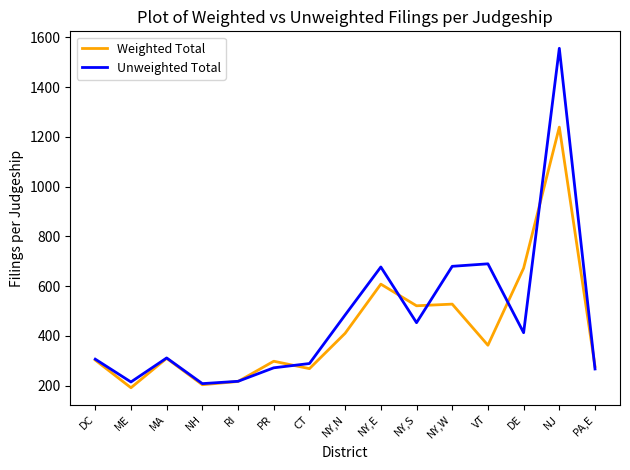

The value of Unweighted Total at MA is 310.9. True or false?

True